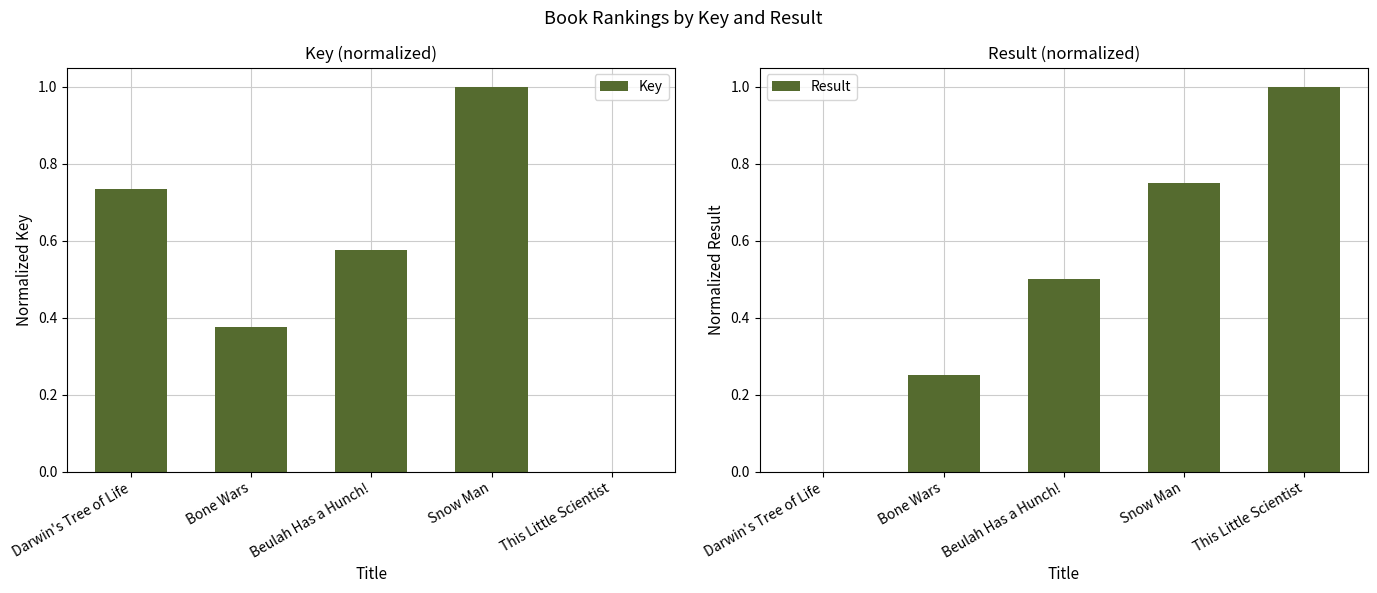

At how many categories does at least one series exceed 0?

5